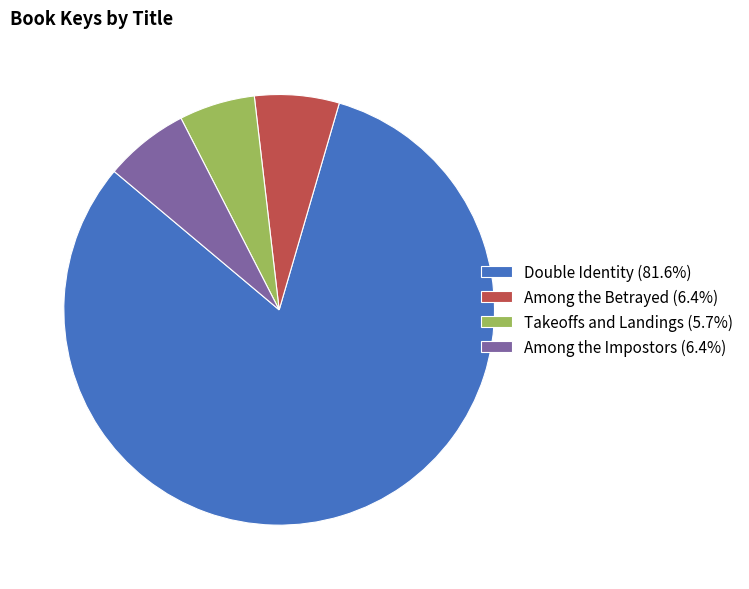

Do Takeoffs and Landings (5.7%) and Among the Betrayed (6.4%) together represent more than half of the pie?

No